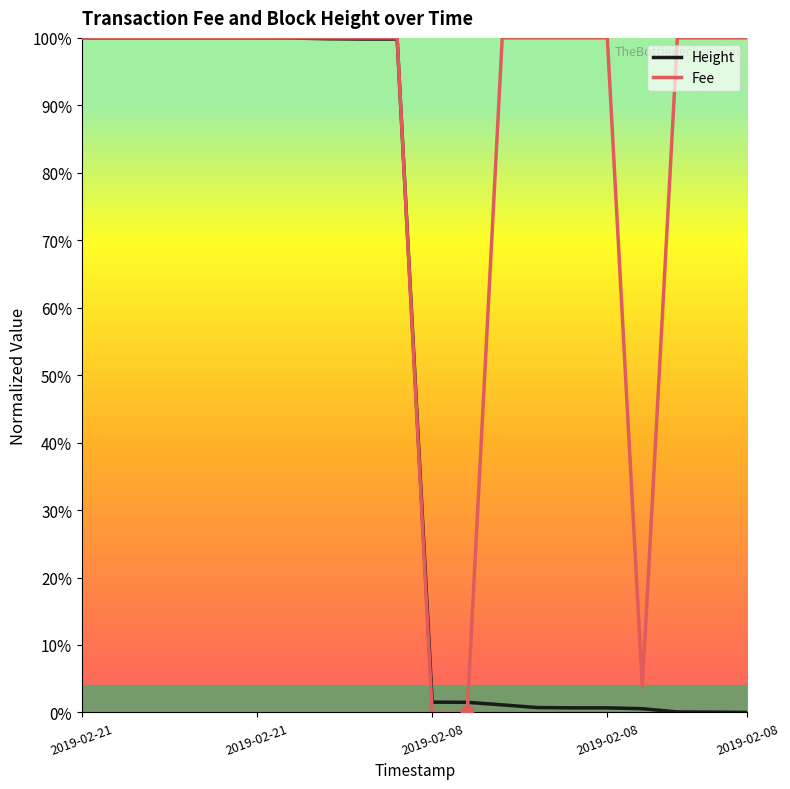

At how many categories does at least one series exceed 90?

17